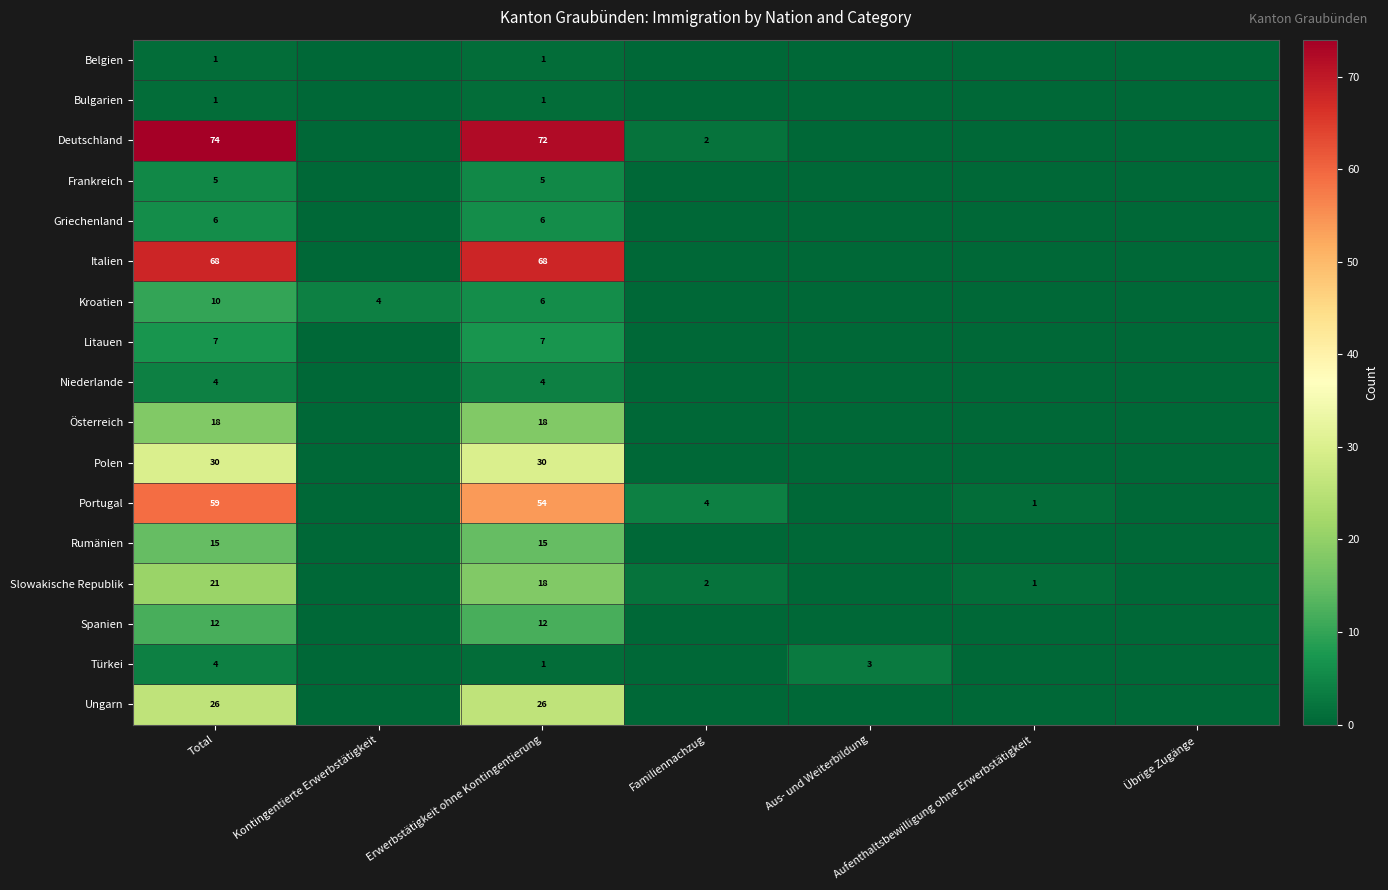

True or false: Italien has a value of 68 at Total.

True